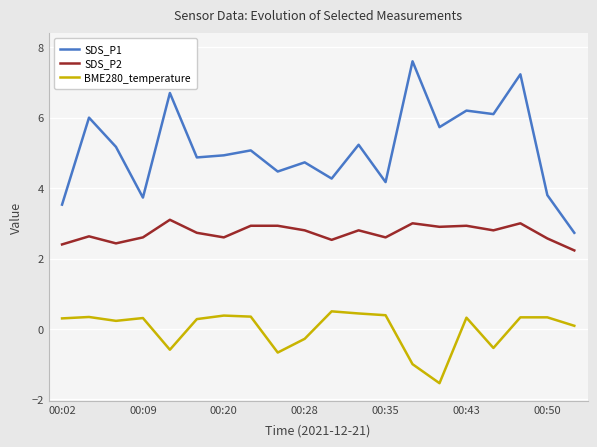

What is the lowest value of the SDS_P2 series?

2.2